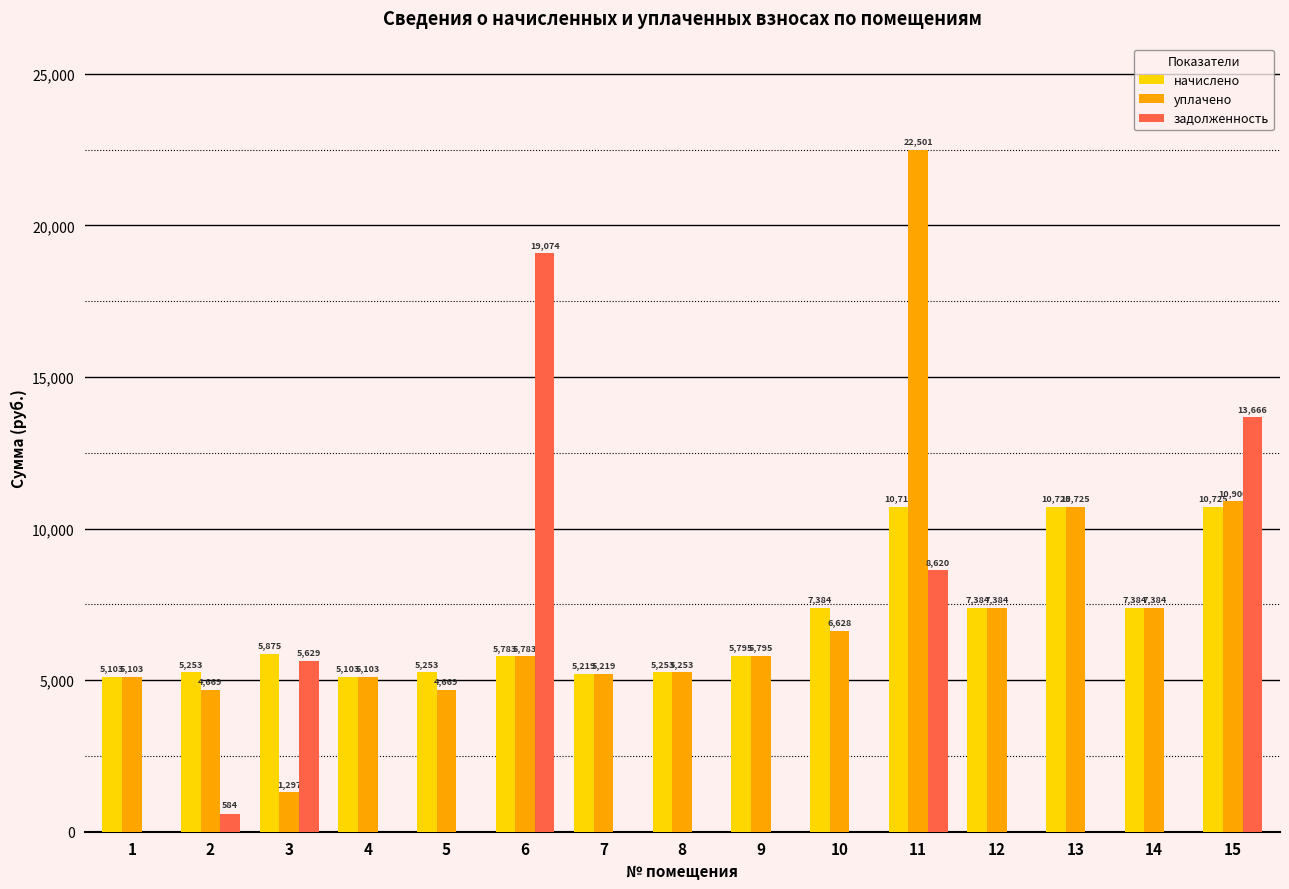

What is the approximate value of уплачено at 13?

10725.1